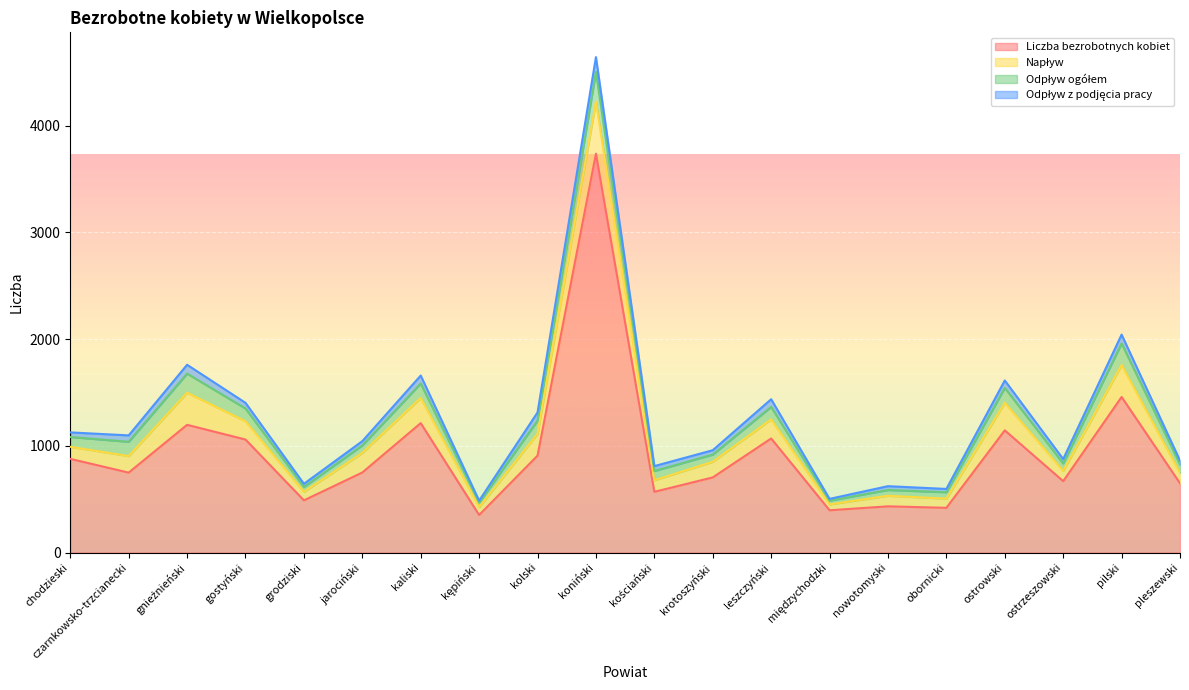

Rank the series at koniński from lowest to highest value.

Odpływ z podjęcia pracy, Odpływ ogółem, Napływ, Liczba bezrobotnych kobiet